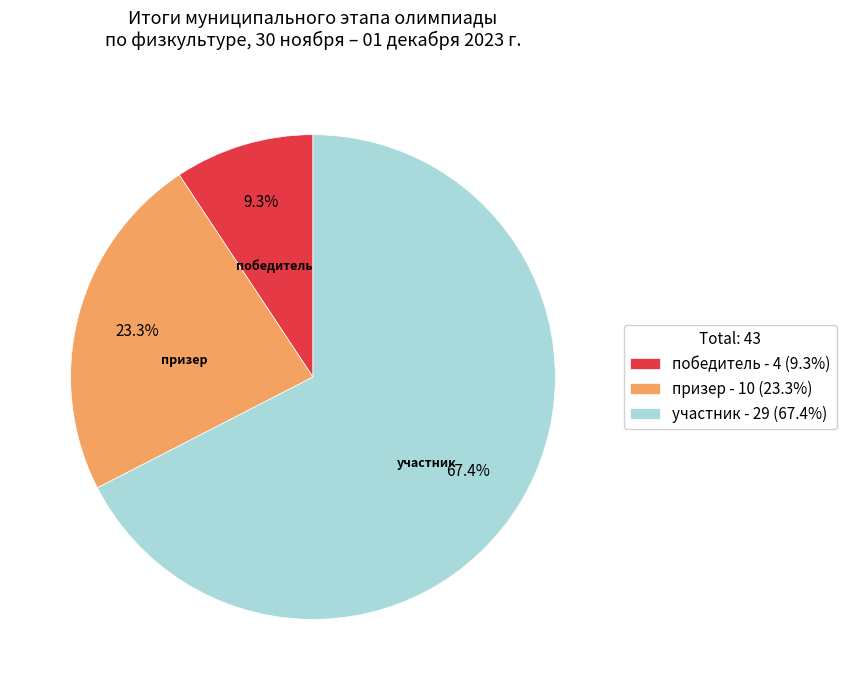

What is the ratio of the value at призер to the value at победитель?

2.5